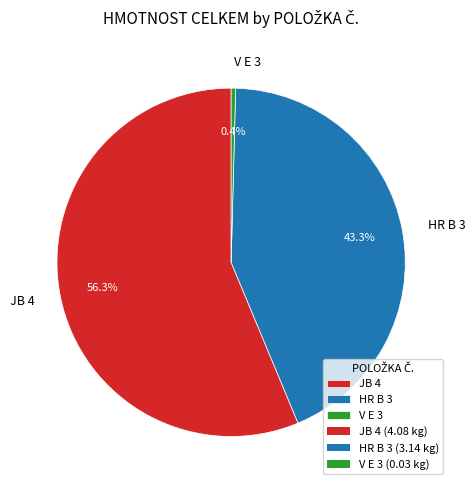

To the nearest percent, what percentage of the pie is JB 4?

56%